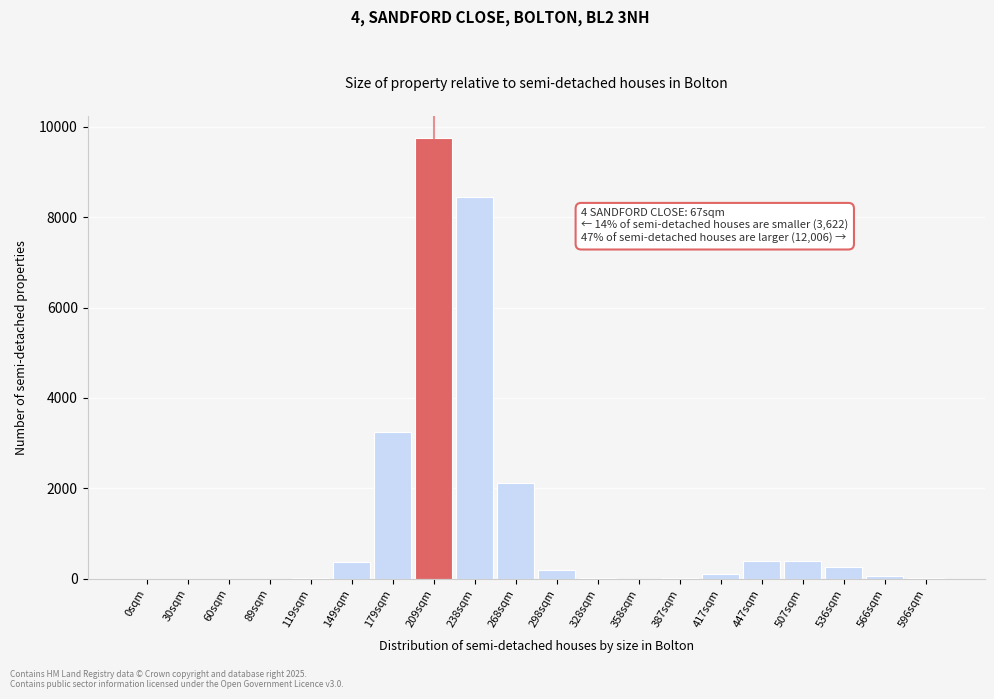

What is the greatest value displayed?

9758